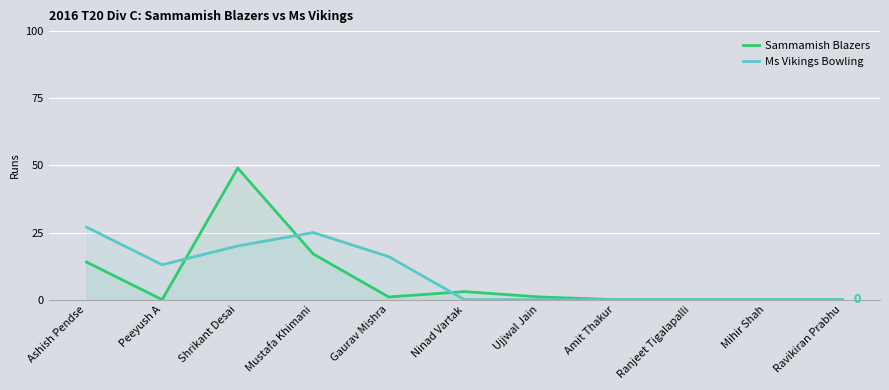

Is it true that Ms Vikings Bowling equals 0 at Ujjwal Jain?

True